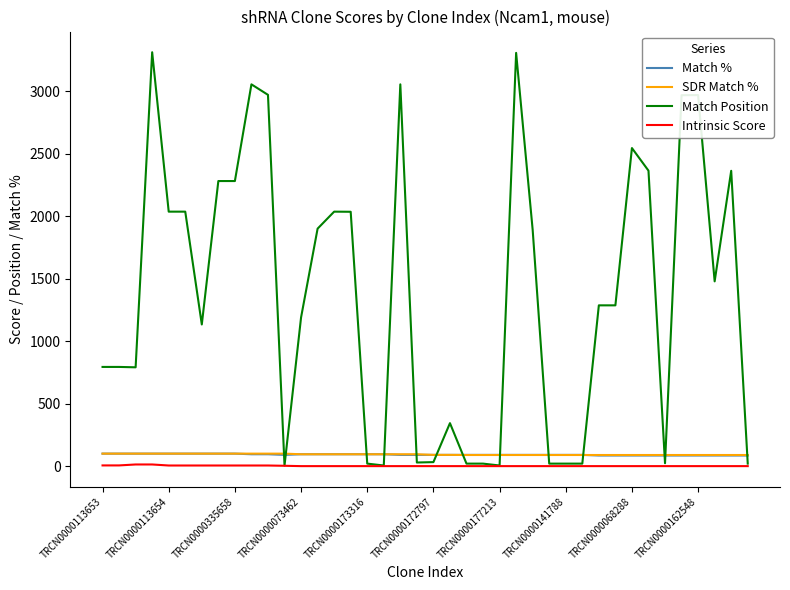

Which series has the largest range (max minus min)?

Match Position